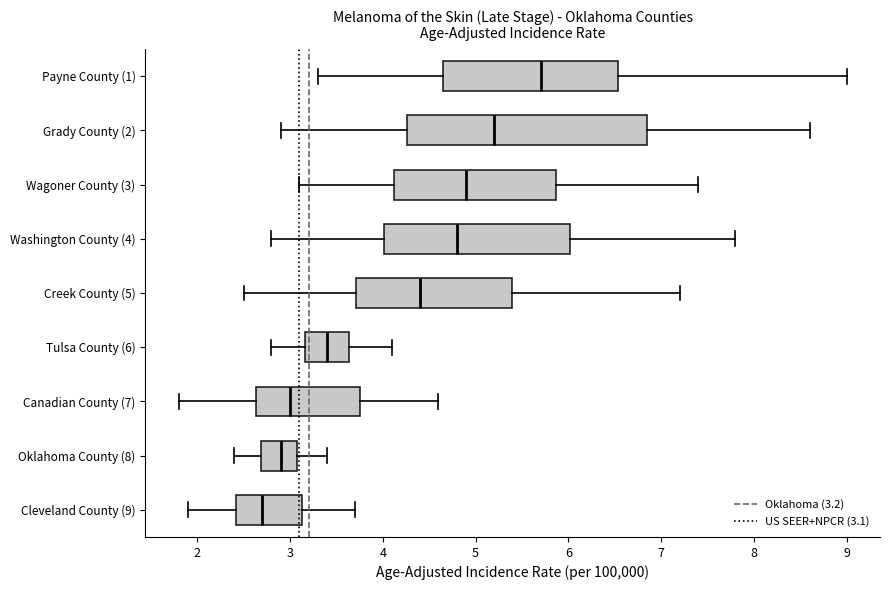

Reading bottom to top, read every box against the x-axis: the position of its median line, the range the box covers, and the ends of its whiskers. The values are not printed on the chart, so give them approximately, as read against the axis.

Cleveland County (9): median 2.7, box 2.4 to 3.1, whiskers 1.9 to 3.7
Oklahoma County (8): median 2.9, box 2.7 to 3.1, whiskers 2.4 to 3.4
Canadian County (7): median 3.0, box 2.6 to 3.8, whiskers 1.8 to 4.6
Tulsa County (6): median 3.4, box 3.2 to 3.6, whiskers 2.8 to 4.1
Creek County (5): median 4.4, box 3.7 to 5.4, whiskers 2.5 to 7.2
Washington County (4): median 4.8, box 4.0 to 6.0, whiskers 2.8 to 7.8
Wagoner County (3): median 4.9, box 4.1 to 5.9, whiskers 3.1 to 7.4
Grady County (2): median 5.2, box 4.3 to 6.8, whiskers 2.9 to 8.6
Payne County (1): median 5.7, box 4.7 to 6.5, whiskers 3.3 to 9.0